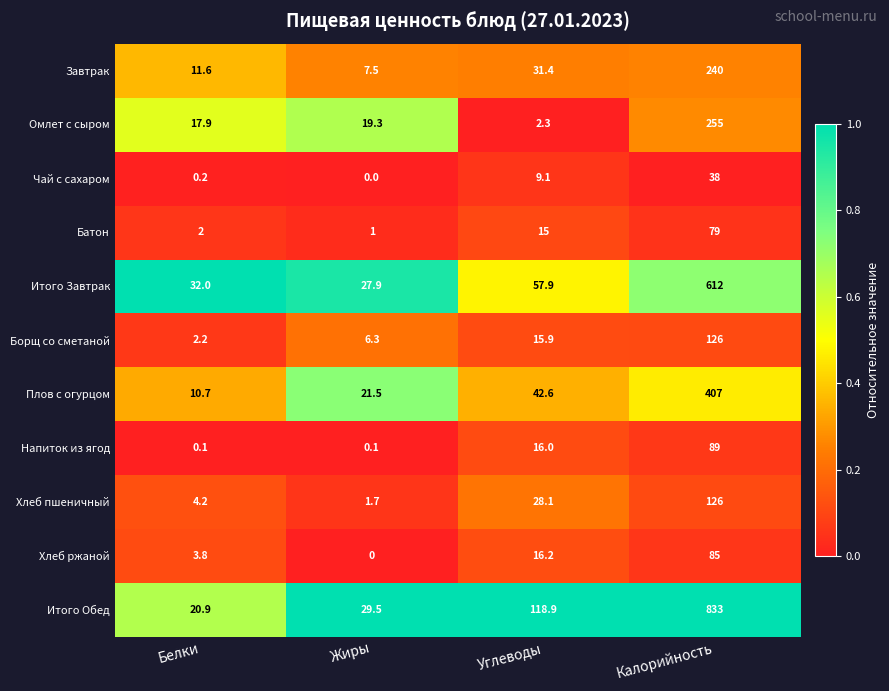

Which series has the widest spread of values?

Итого Обед